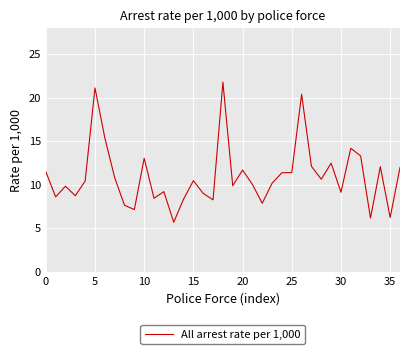

What is the smallest value displayed?

5.7